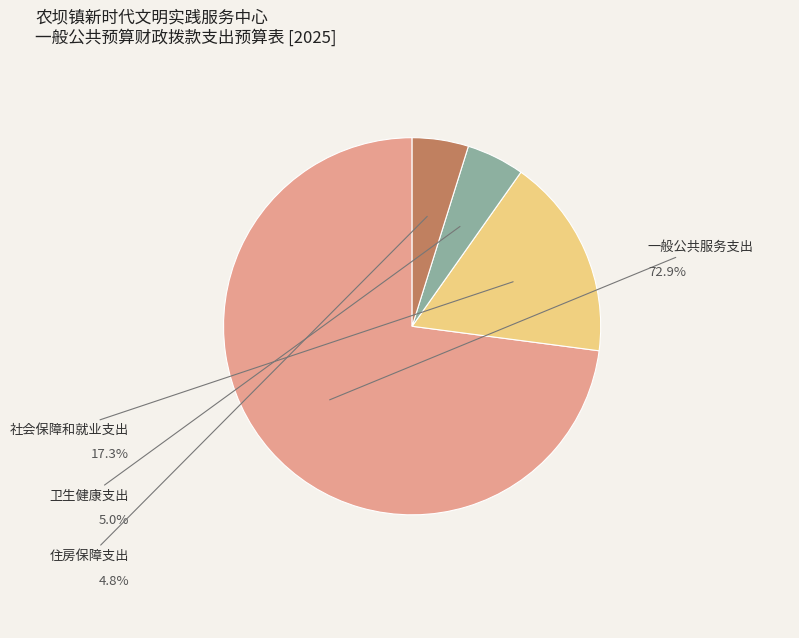

How many segments does this pie chart have?

4